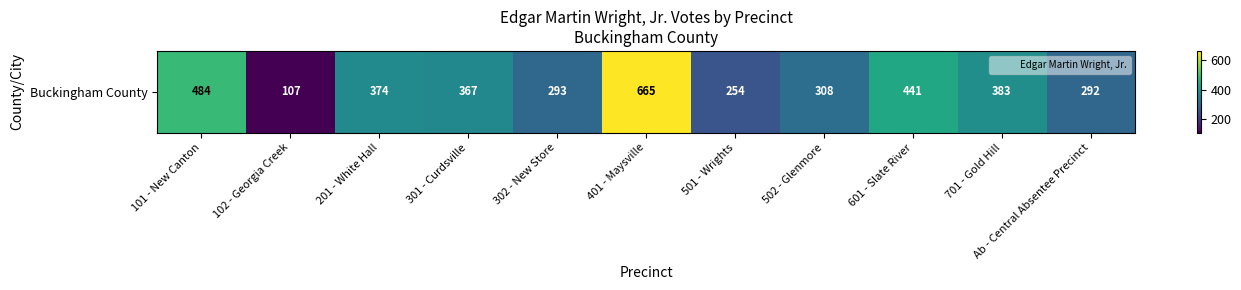

Rank the categories by value from lowest to highest.

102 - Georgia Creek, 501 - Wrights, Ab - Central Absentee Precinct, 302 - New Store, 502 - Glenmore, 301 - Curdsville, 201 - White Hall, 701 - Gold Hill, 601 - Slate River, 101 - New Canton, 401 - Maysville